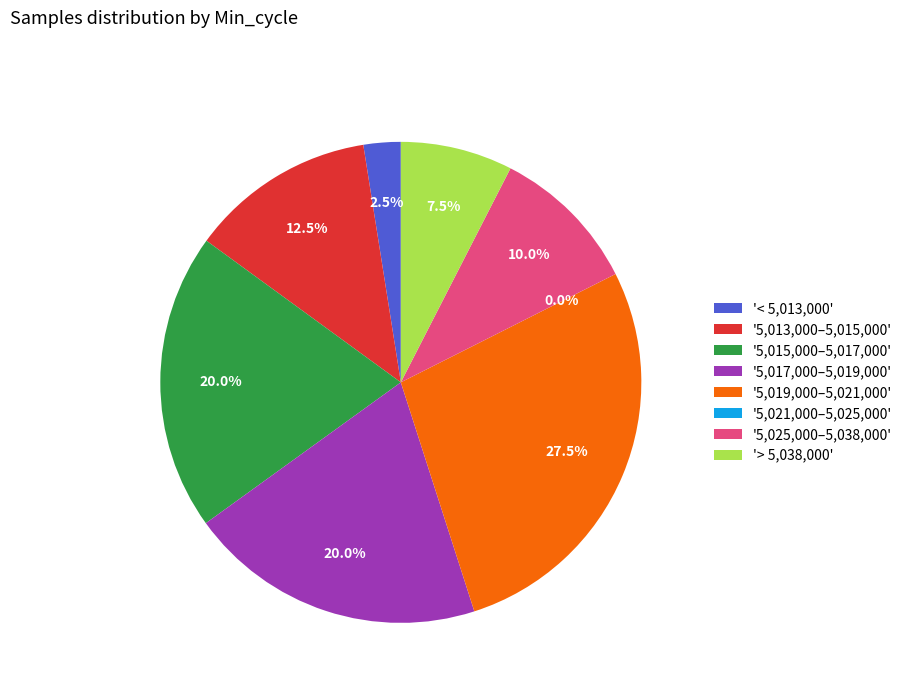

Is it true that 28 is 2% of the pie?

True